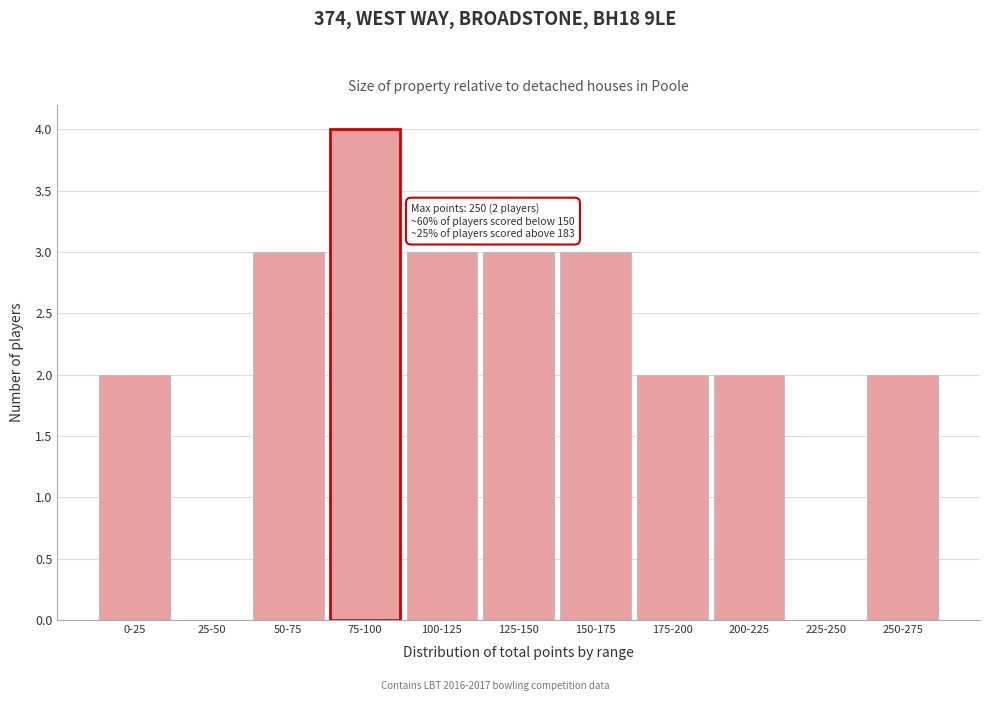

Reading left to right, list all the values displayed in this chart.

0-25=2	25-50=0	50-75=3	75-100=4	100-125=3	125-150=3	150-175=3	175-200=2	200-225=2	225-250=0	250-275=2